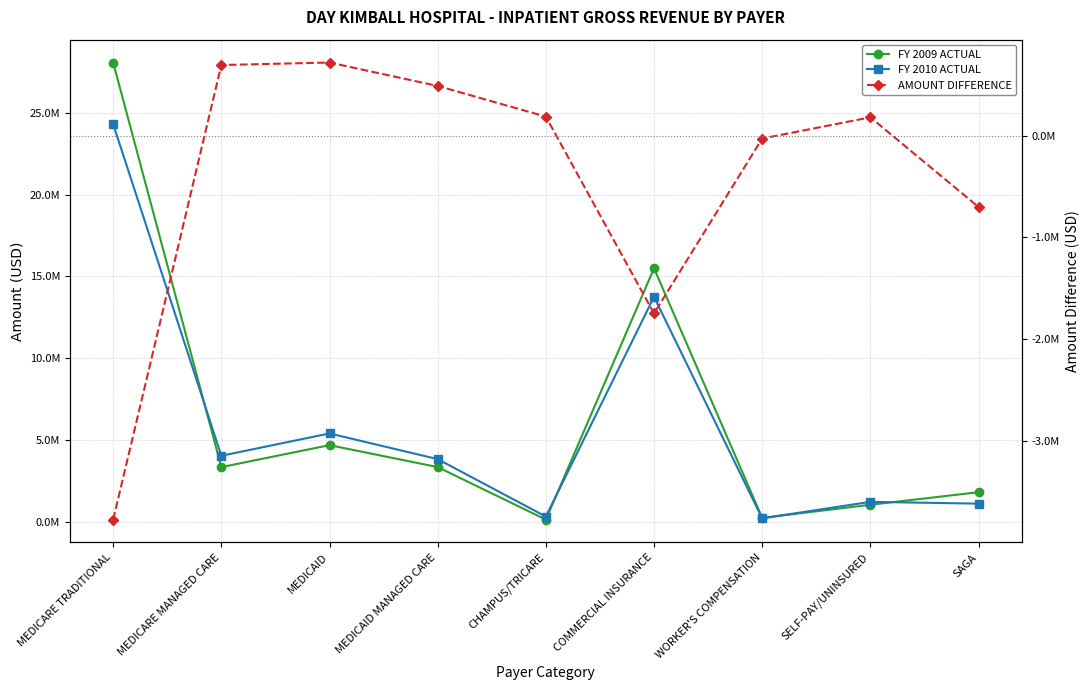

What is the label of the 5th point from the right?

CHAMPUS/TRICARE